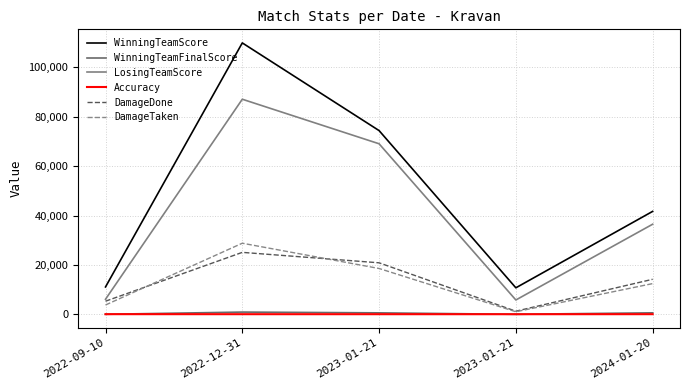

Reading left to right, list all the values displayed in this chart.

WinningTeamScore: 11080.0	109910.0	74400.0	10730.0	41680.0
WinningTeamFinalScore: 5.0	899.0	587.0	2.0	600.0
LosingTeamScore: 6100.0	87100.0	69060.0	5800.0	36480.0
Accuracy: 54.4	46.5	40.9	36.1	50.2
DamageDone: 5304.0	25083.0	20854.0	1256.0	14181.0
DamageTaken: 3772.0	28787.0	18553.0	1031.0	12434.0